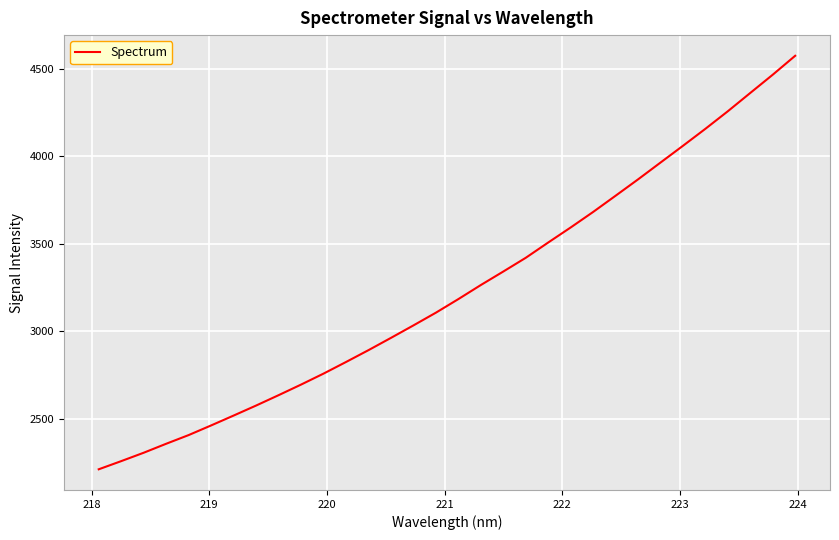

What is the difference between the maximum and minimum values?

2363.9